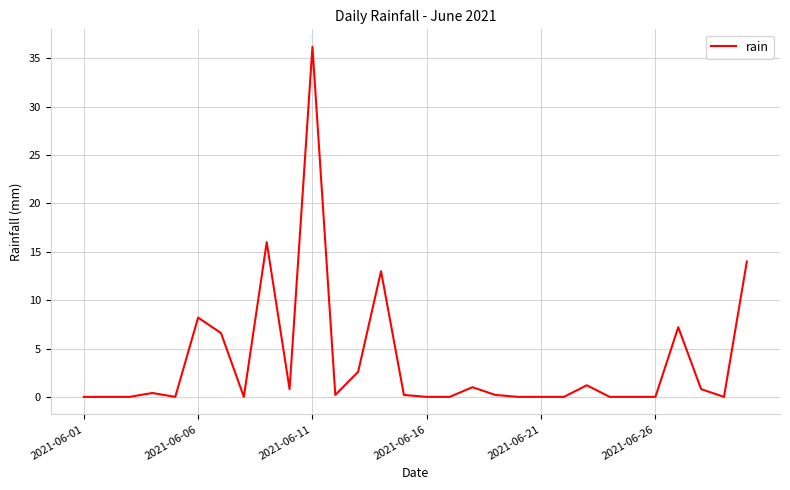

What is the difference between the maximum and minimum values?

36.2